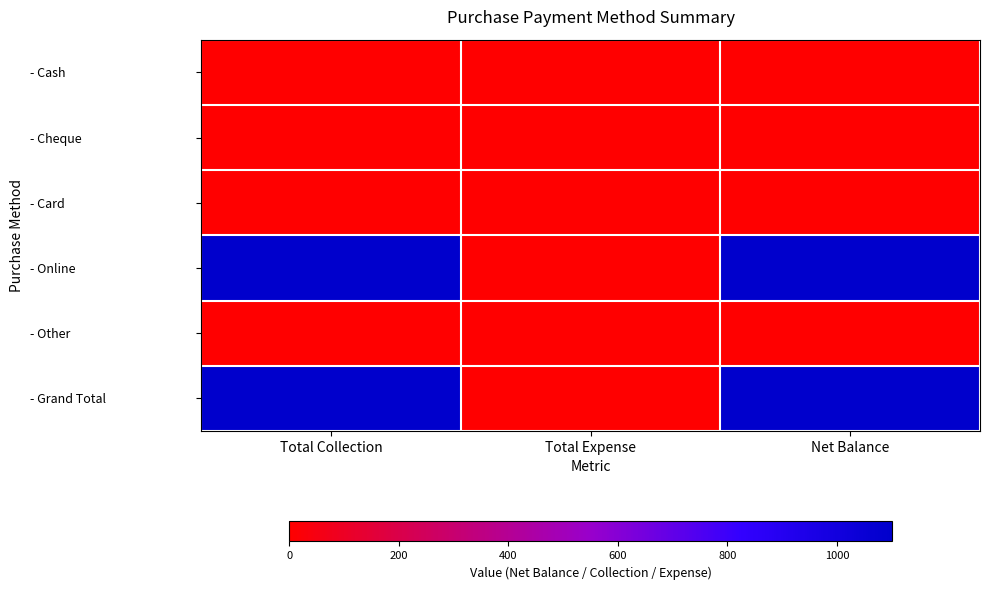

Reading left to right, list all the values displayed in this chart.

- Cash: Total Collection=0	Total Expense=0	Net Balance=0
- Cheque: Total Collection=0	Total Expense=0	Net Balance=0
- Card: Total Collection=0	Total Expense=0	Net Balance=0
- Online: Total Collection=1100	Total Expense=0	Net Balance=1100
- Other: Total Collection=0	Total Expense=0	Net Balance=0
- Grand Total: Total Collection=1100	Total Expense=0	Net Balance=1100